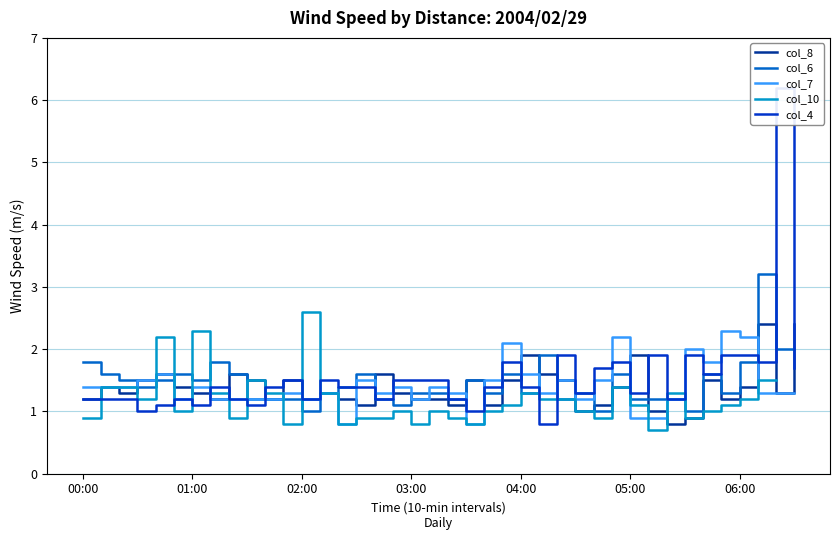

Rank the series by their average value, from highest to lowest.

col_6, col_7, col_10, col_4, col_8